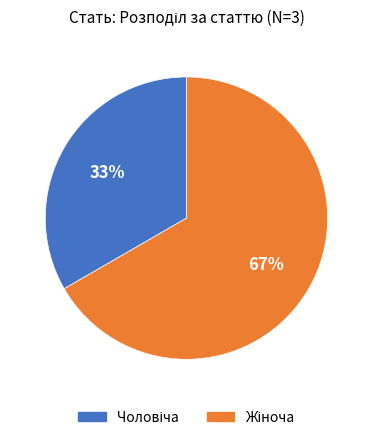

To the nearest percent, what is the average slice percentage?

50%